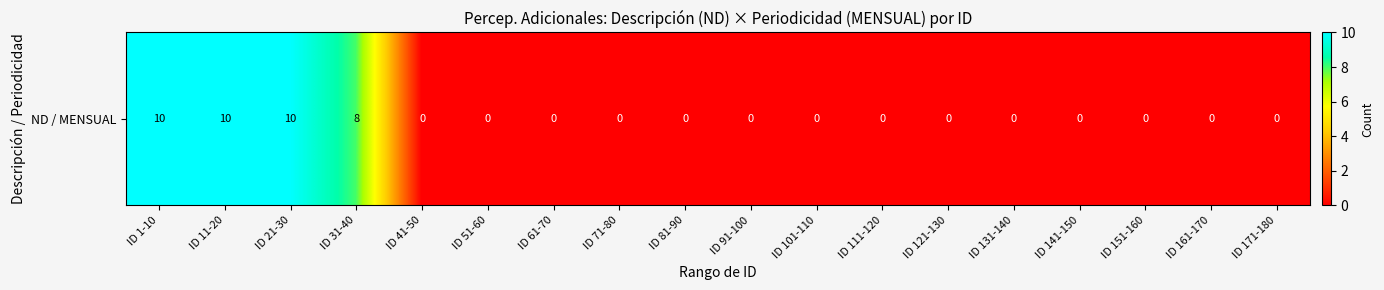

What is the greatest value displayed?

10